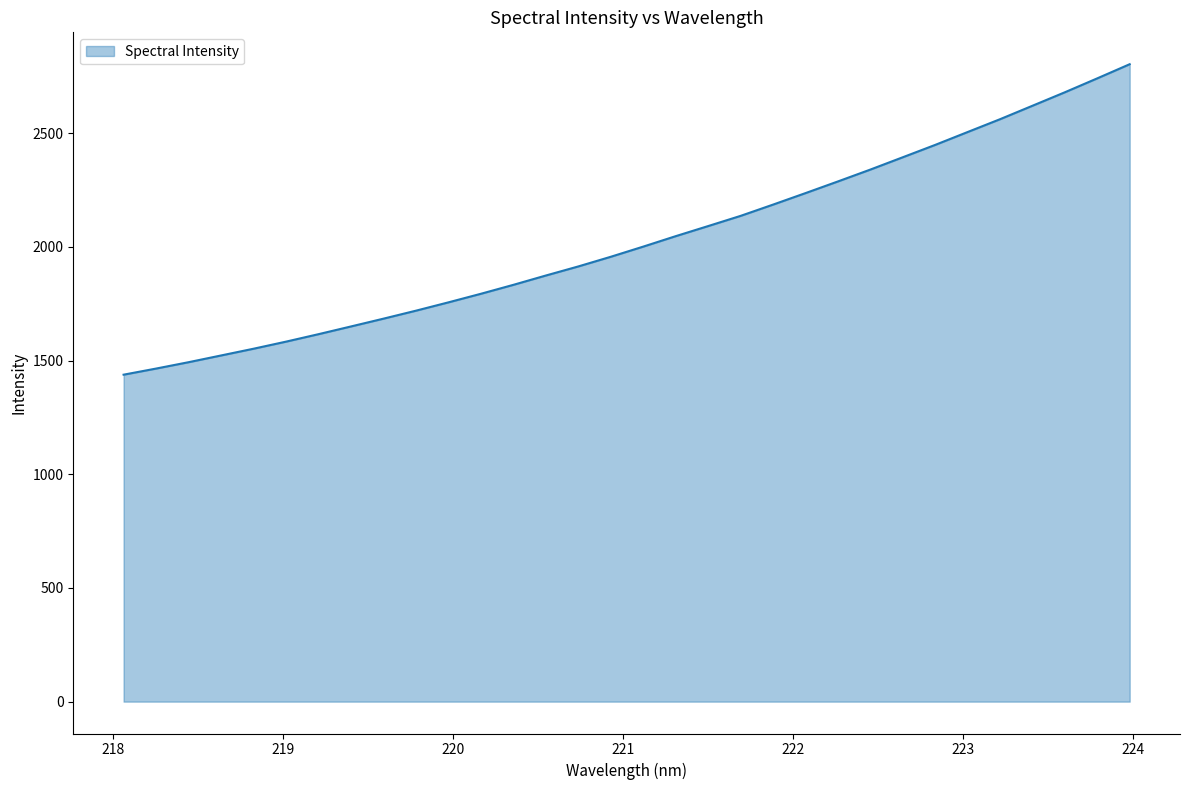

What is the greatest value displayed?

2803.1